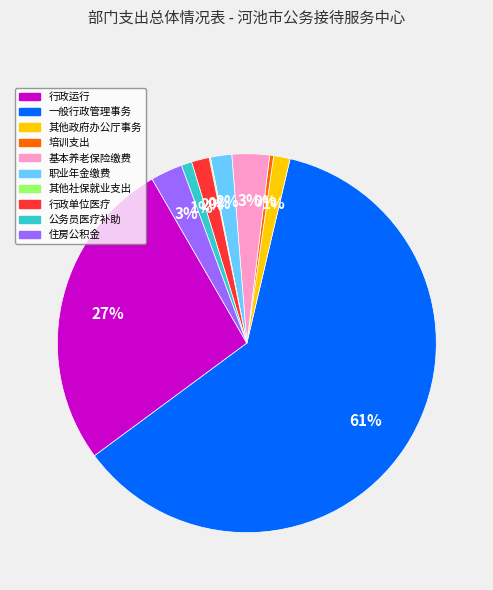

To the nearest percent, what is the average slice percentage?

10%